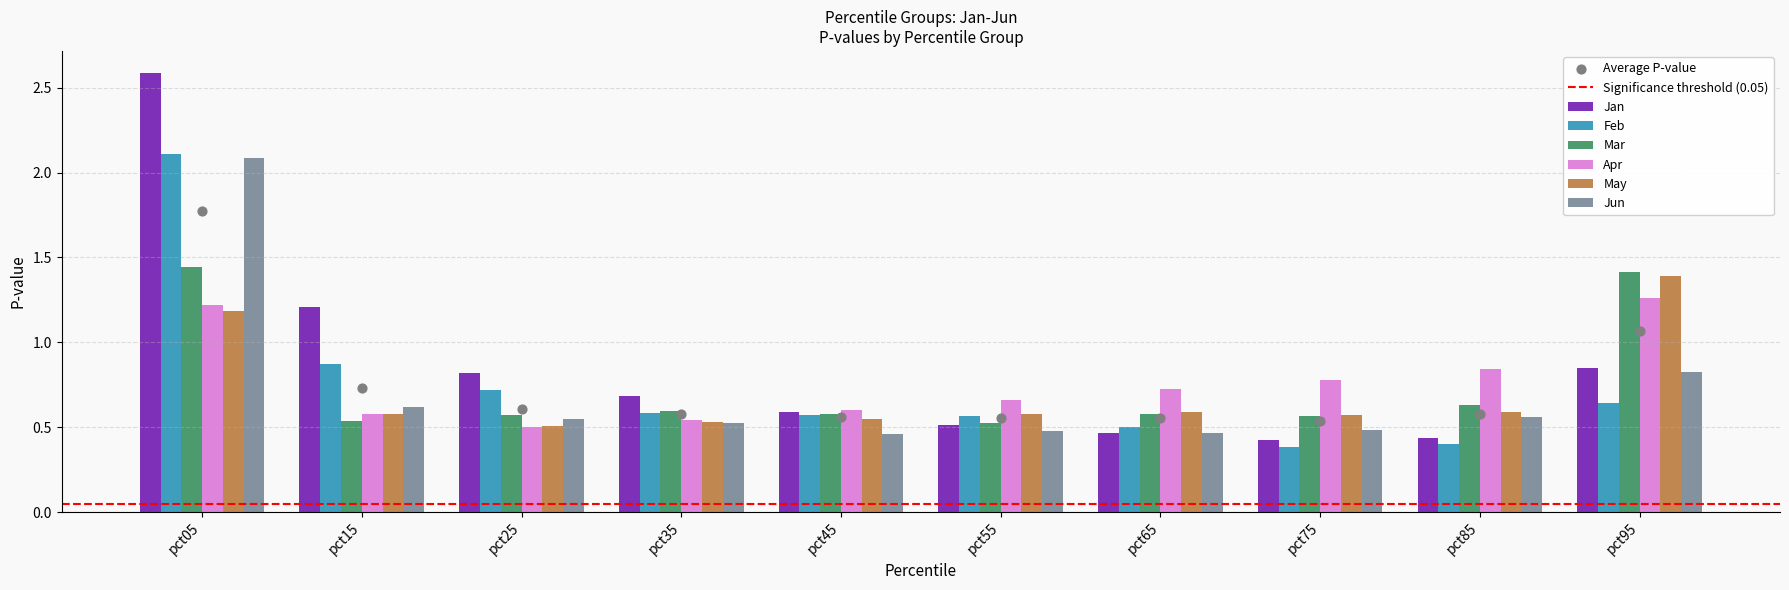

At which category is the sum across all series the highest?

pct05